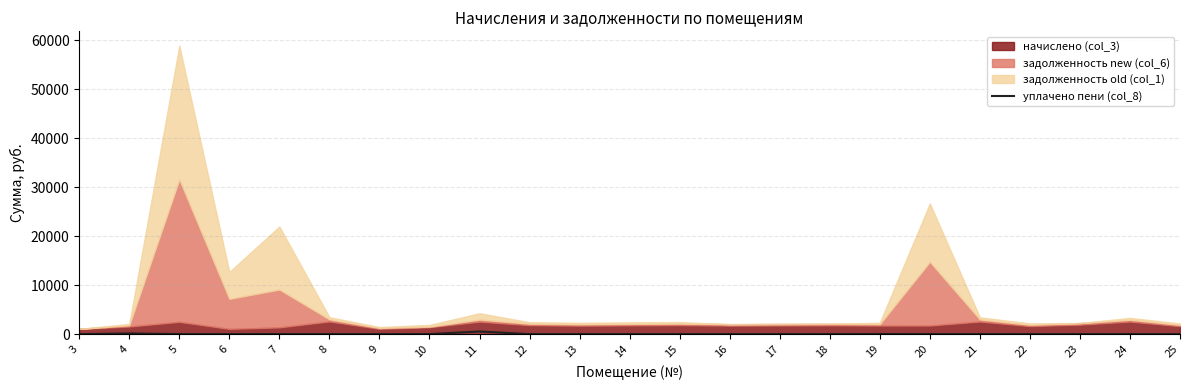

How many data points does each series have?

23